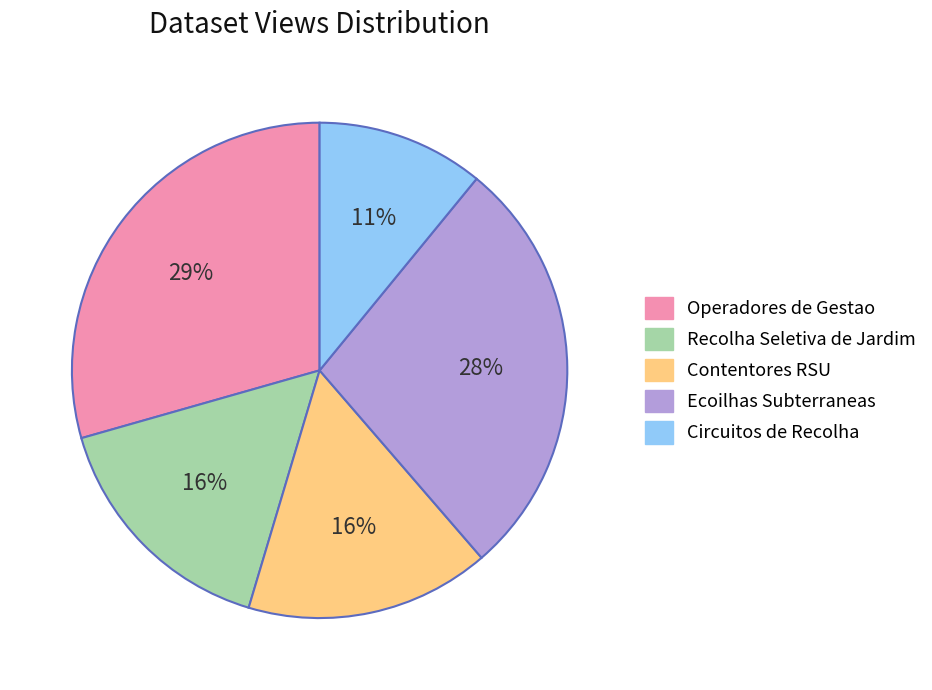

Does Operadores de Gestao represent more than half of the total?

No